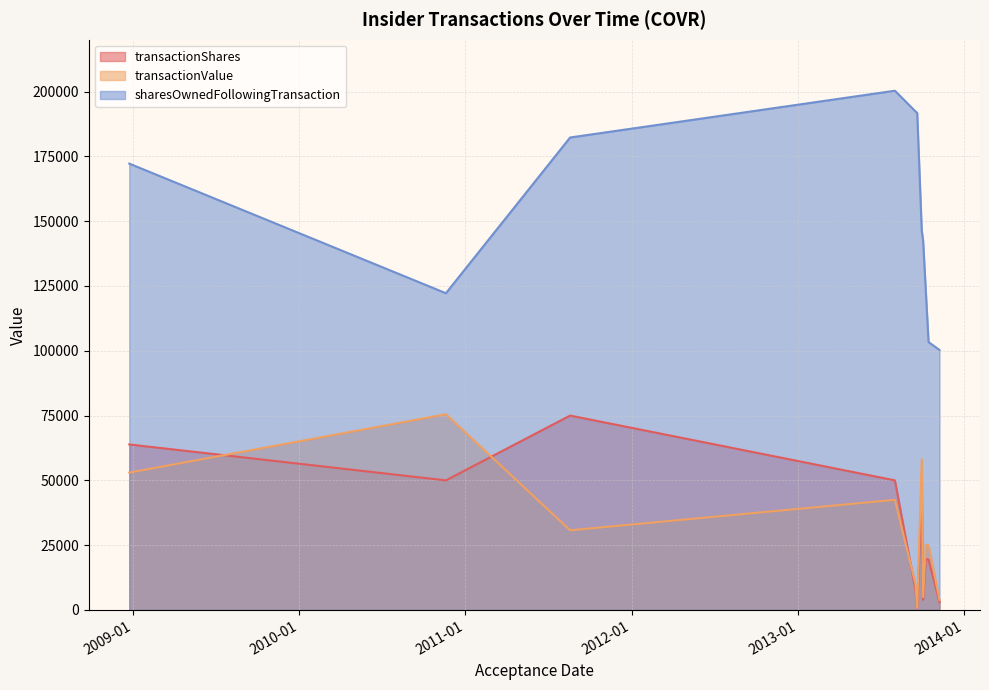

True or false: sharesOwnedFollowingTransaction and transactionValue intersect in this chart.

False